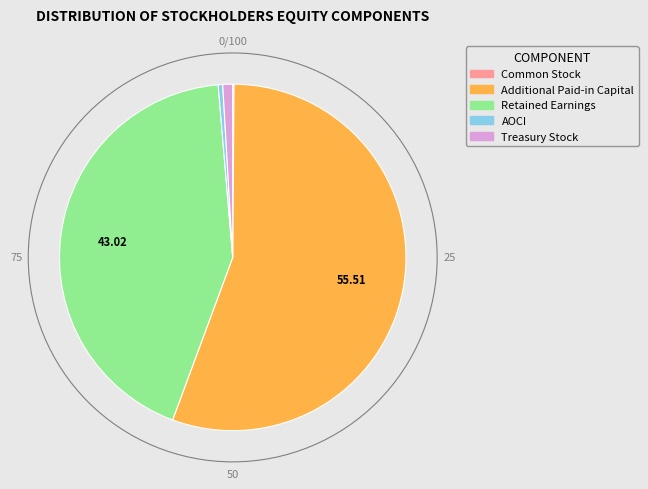

Is it true that Additional Paid-in Capital is 56% of the pie?

True